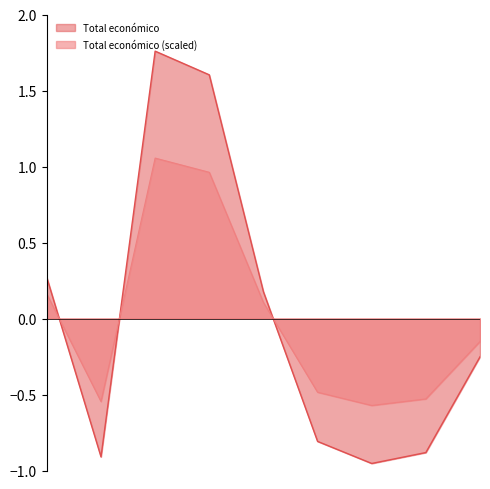

Reading right to left, transcribe all the data shown in this chart.

-0.3	-0.9	-1.0	-0.8	0.2	1.6	1.8	-0.9	0.3